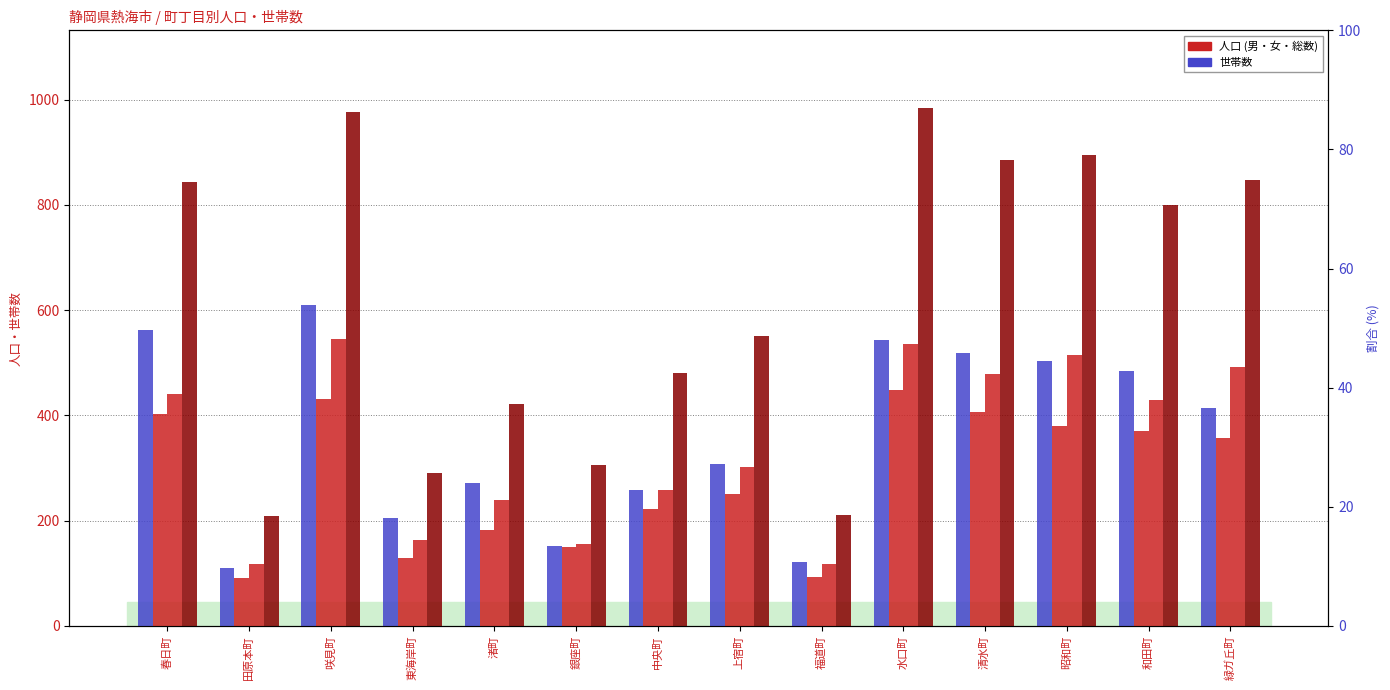

What is the spread (max minus min) of values at 清水町?

479